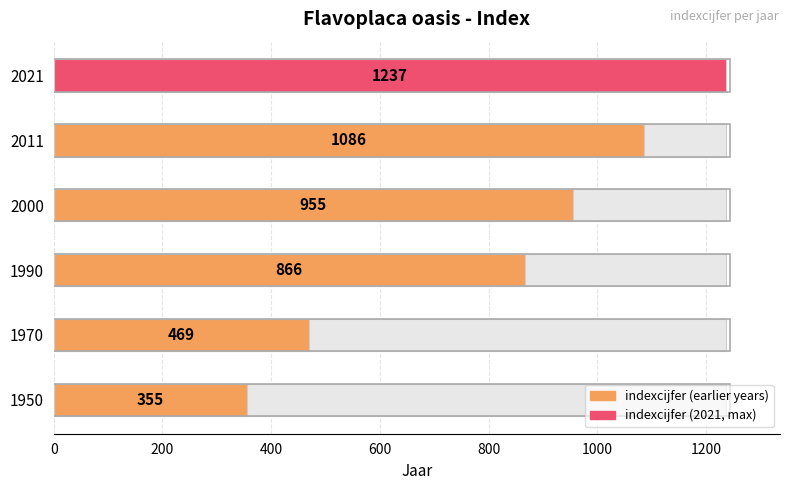

List the labels in order of value, smallest first.

1950, 1970, 1990, 2000, 2011, 2021